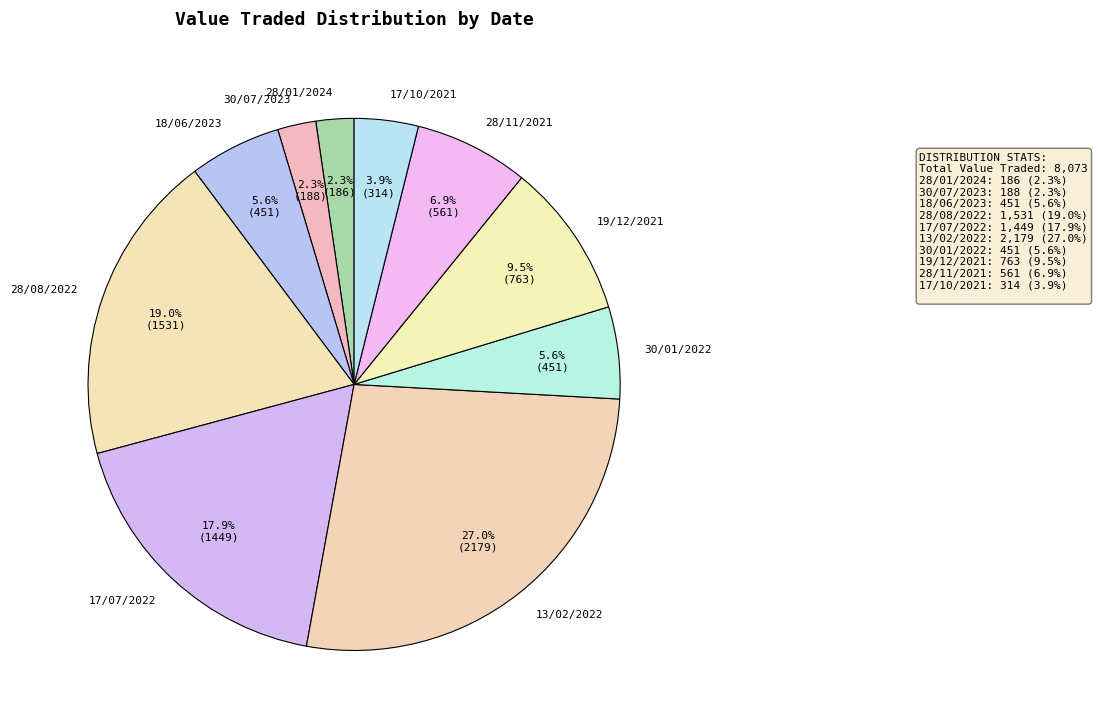

Does 17/10/2021 represent more than half of the total?

No